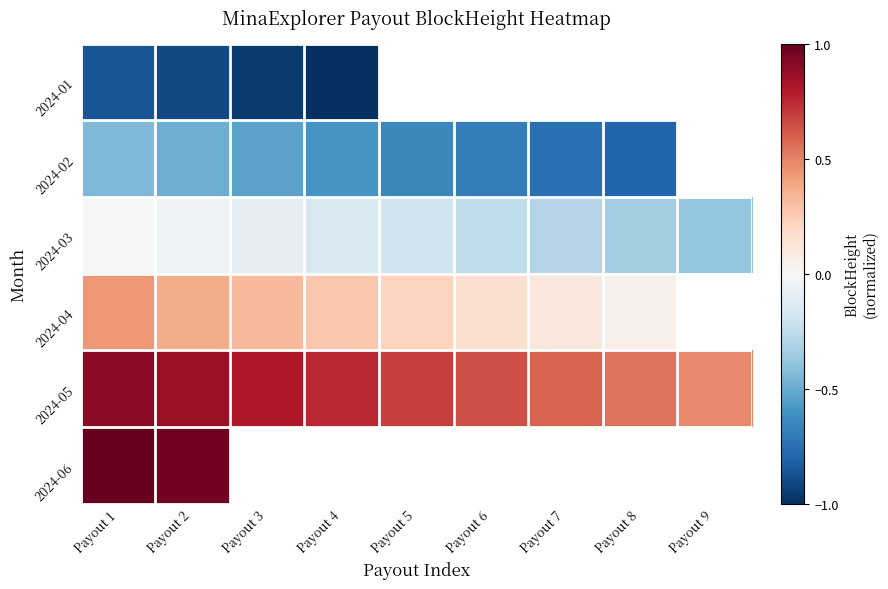

True or false: 2024-01 has a value of -0.9 at Payout 2.

True